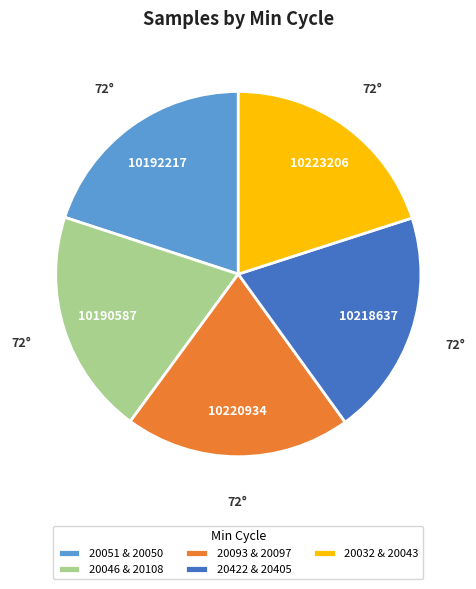

Is there a majority slice in this chart?

No